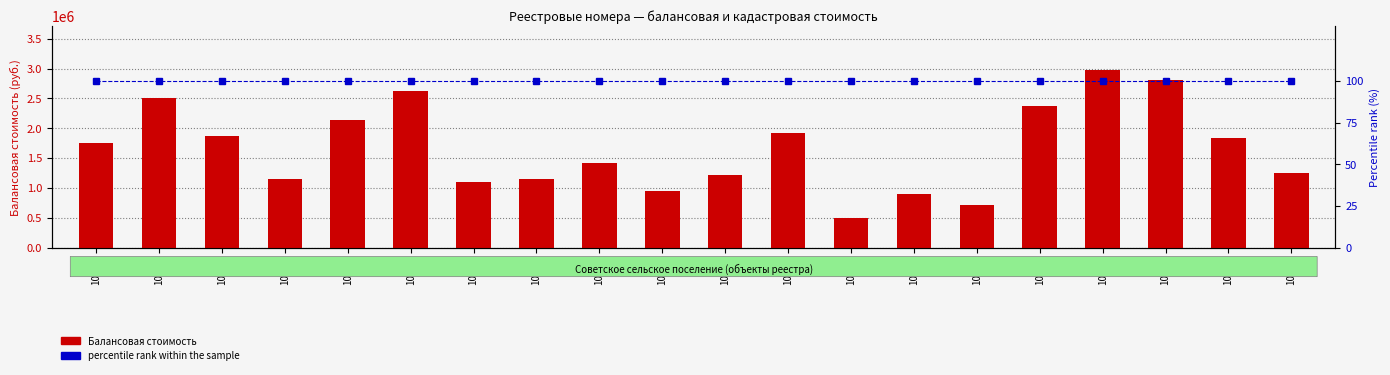

How many distinct data groups are displayed?

2